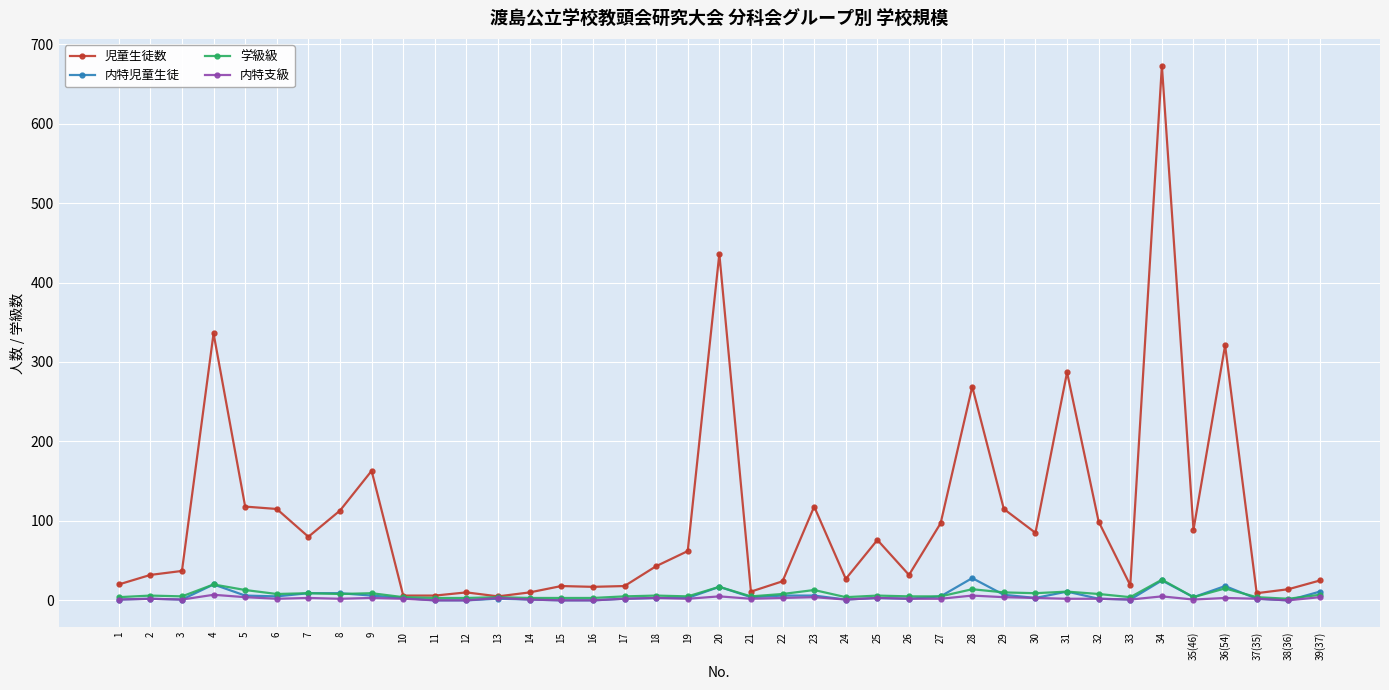

The 学級級 series shows 4 at 37(35). True or false?

True